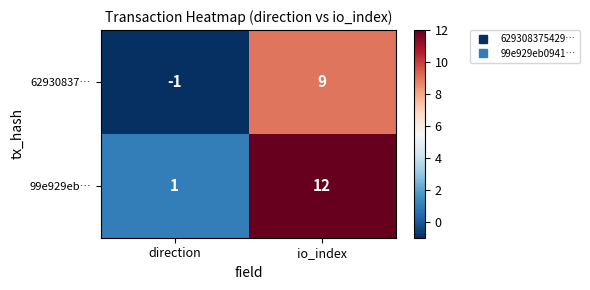

Reading left to right, what are all the values shown in this chart?

62930837…: -1	9
99e929eb…: 1	12